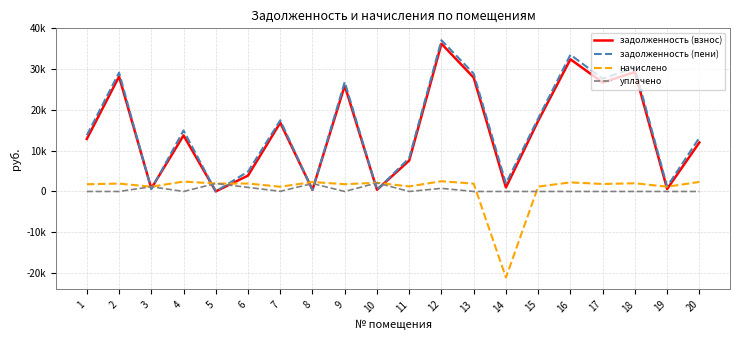

Which series has the largest range (max minus min)?

задолженность (пени)